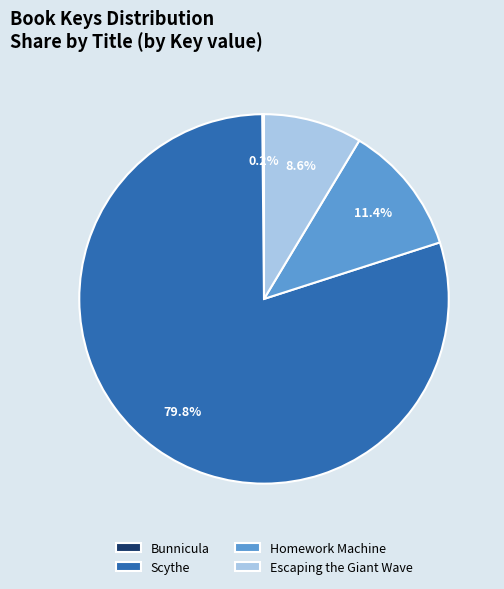

What is the largest slice in the pie chart?

Scythe